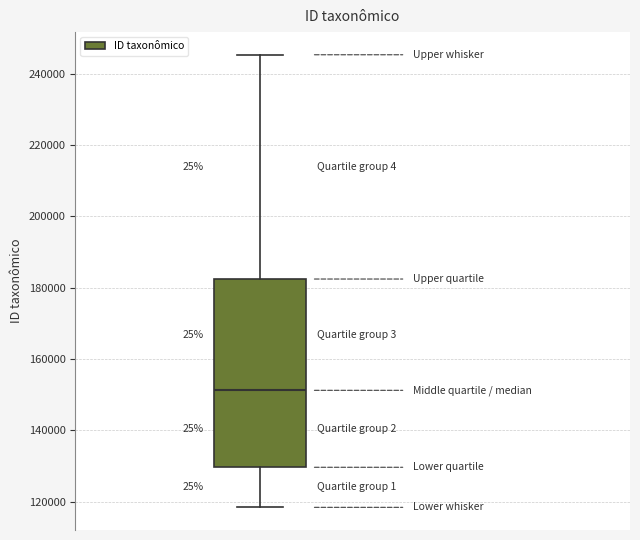

Read this box plot against the y-axis: the position of the median line, the range covered by the box, and the ends of both whiskers. The values are not printed on the chart, so give them approximately, as read against the axis.

median 152000, box 130000 to 182000, whiskers 118000 to 246000